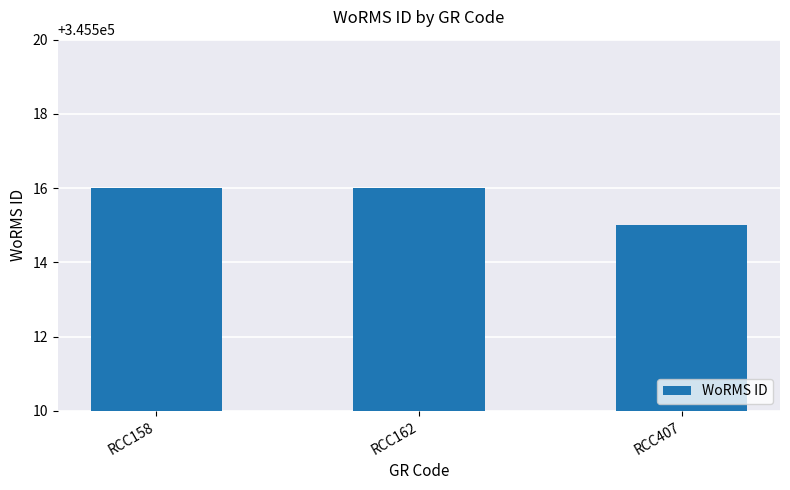

What is the difference between the maximum and minimum values?

1